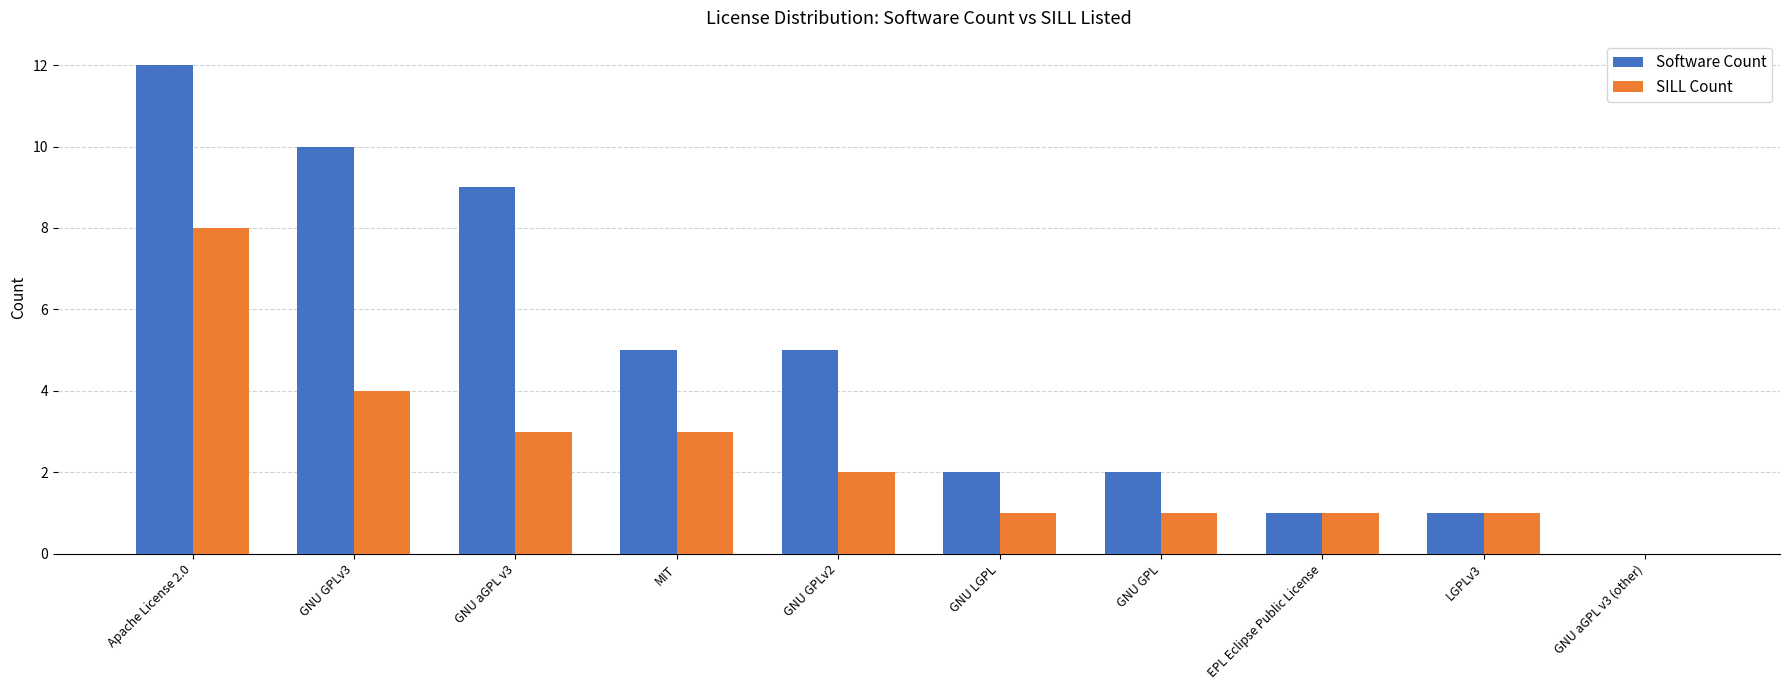

Between GNU GPLv3 and GNU GPLv2, which series saw the biggest shift?

Software Count